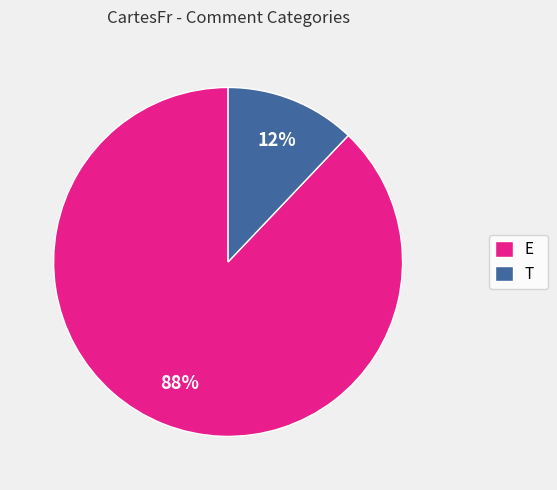

Rank the categories by value from lowest to highest.

T, E